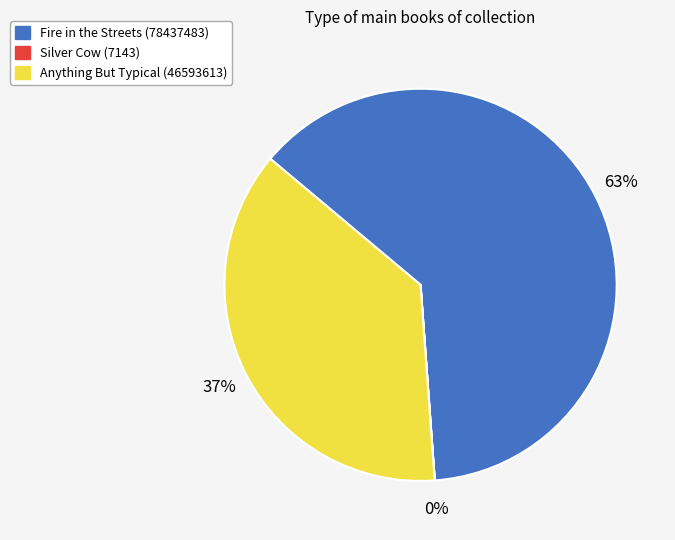

What percentage is the Anything But Typical (46593613) slice, to the nearest percent?

37%